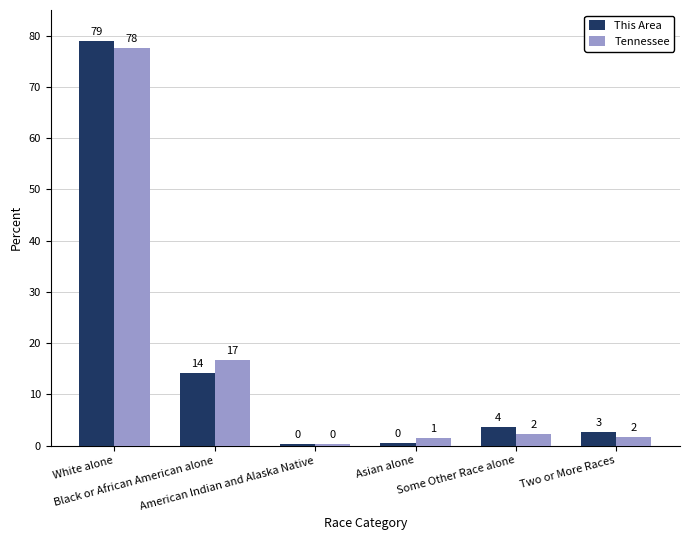

What are all the series names shown in the legend?

This Area, Tennessee